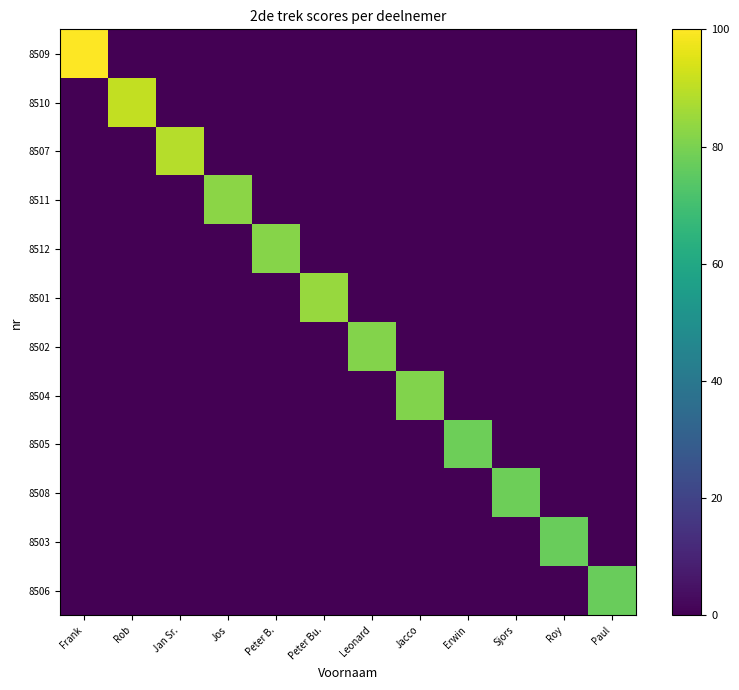

Which series has the widest spread of values?

8509